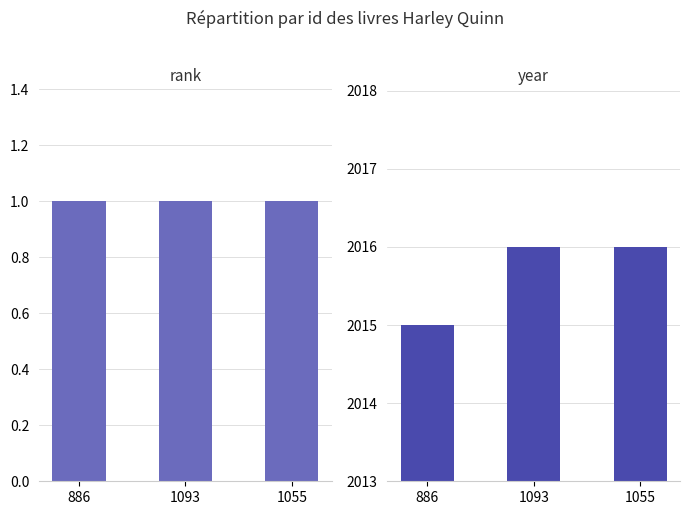

What is the value of the year bar at the 3rd from the left?

2016